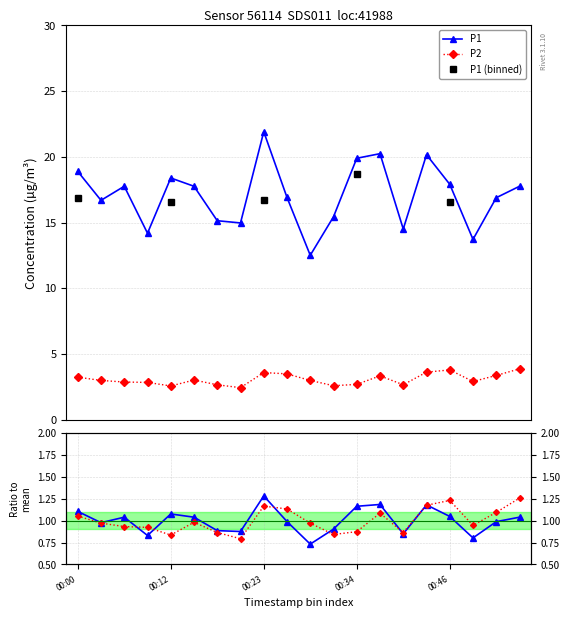

How many interior local peaks does the P1 series have?

5